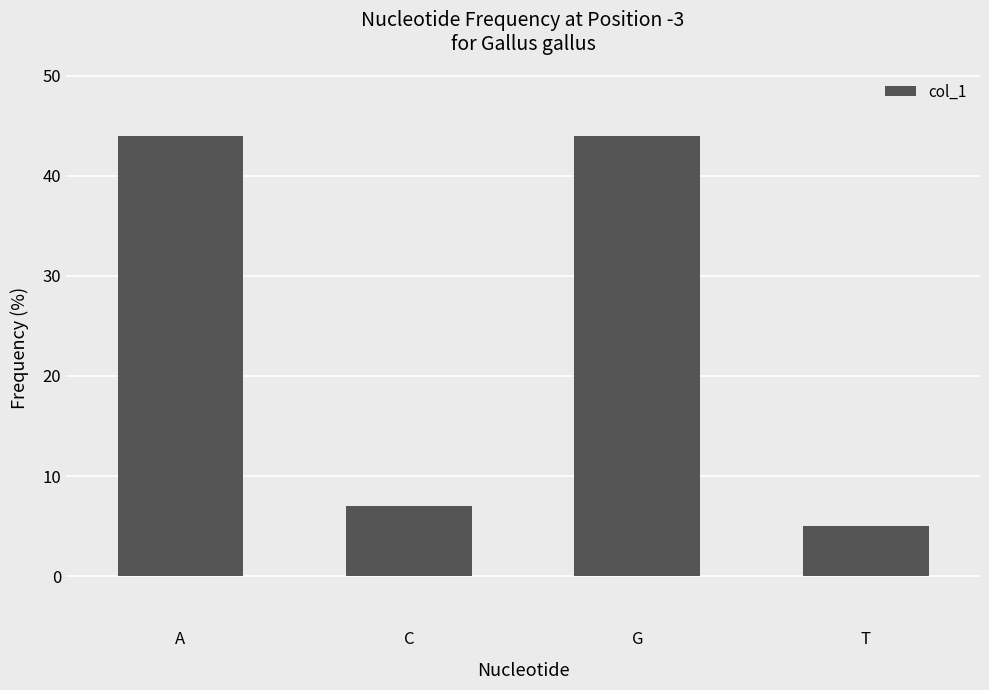

What is the value of the 3rd bar from the left?

44